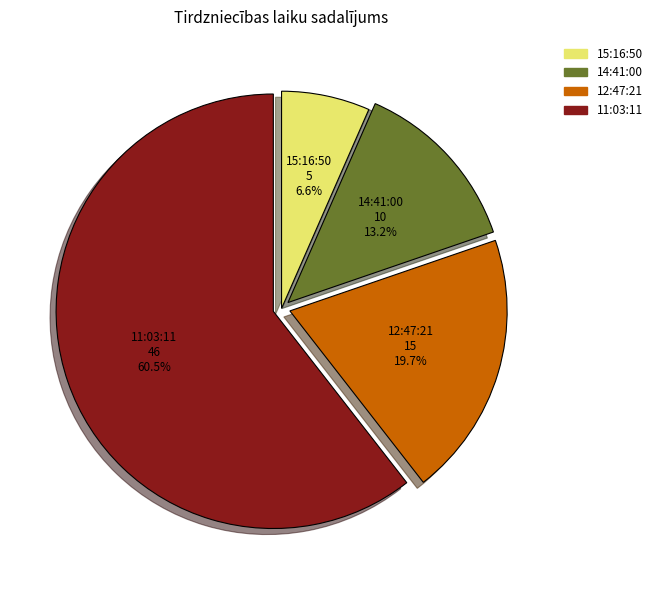

Do 11:03:11 and 14:41:00 together represent more than half of the pie?

Yes